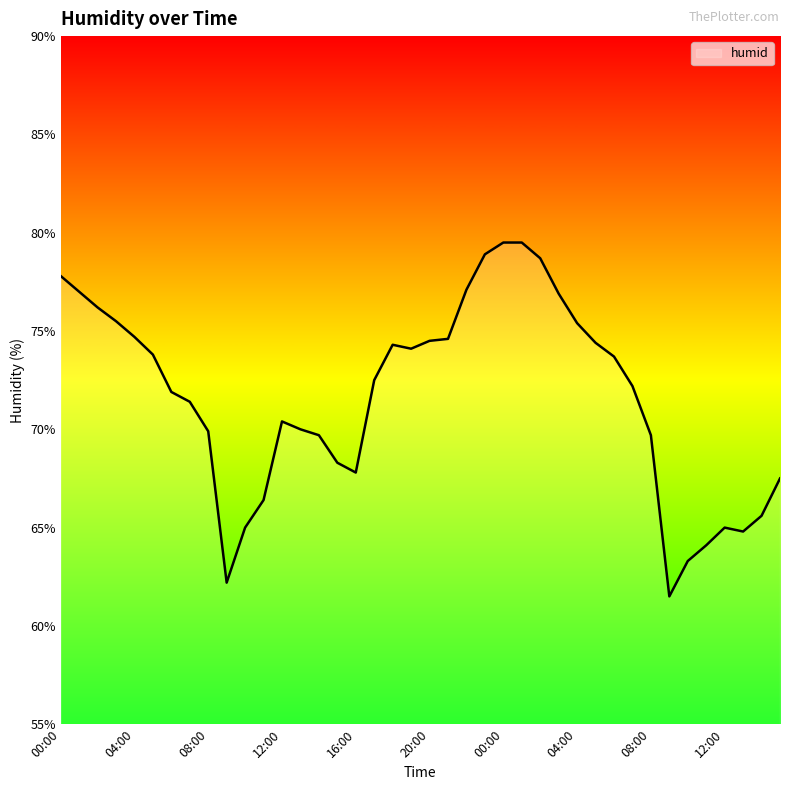

What is the difference between the maximum and minimum values?

18.0